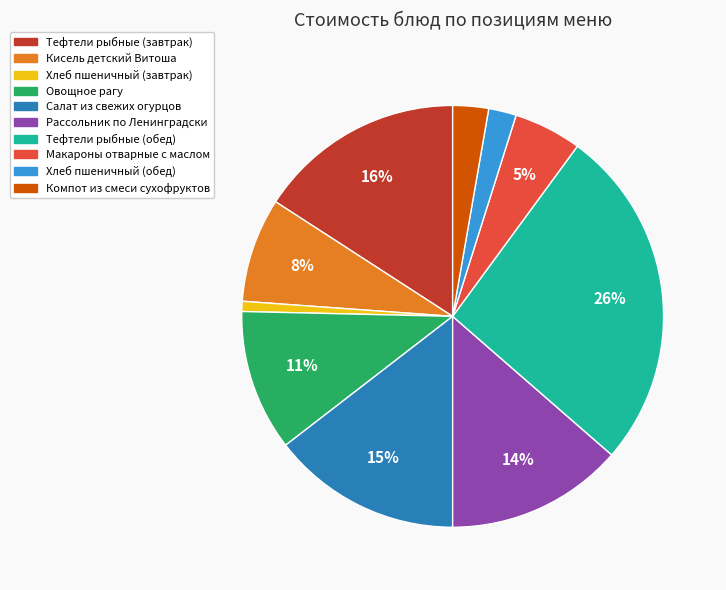

To the nearest percent, what is the average slice percentage?

10%